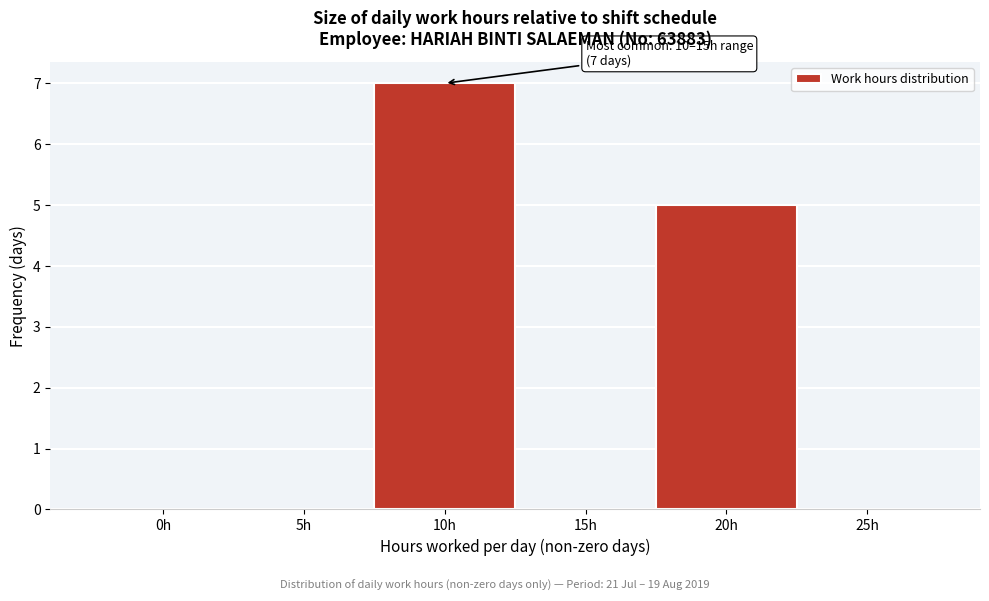

Reading left to right, transcribe all the data shown in this chart.

0h=0	5h=0	10h=7	15h=0	20h=5	25h=0